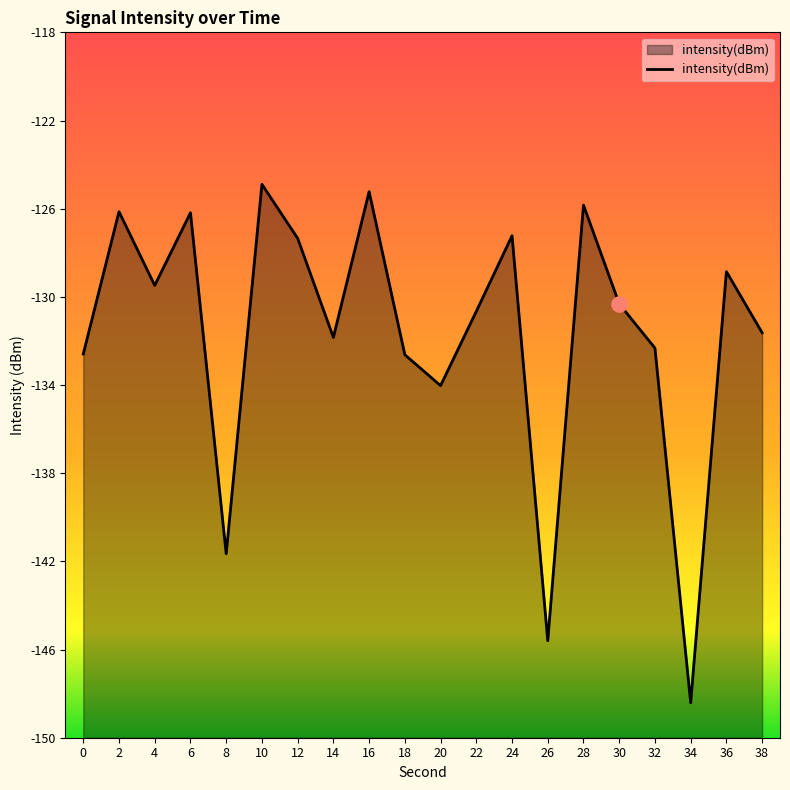

Between 32 and 2, which is larger?

2